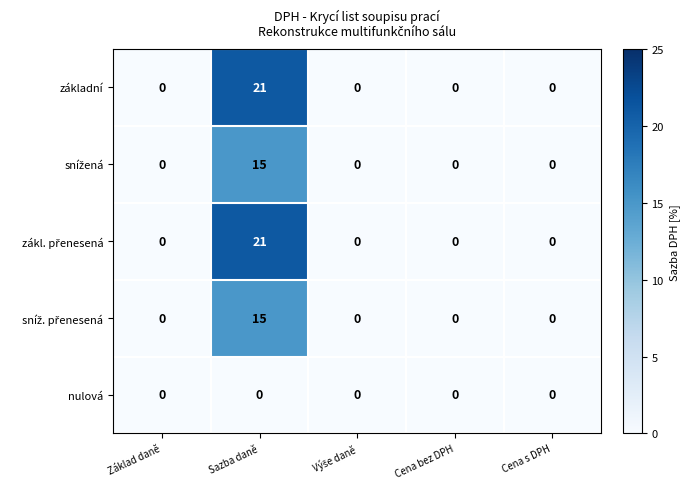

What is the difference between the highest and lowest values at Sazba daně?

21